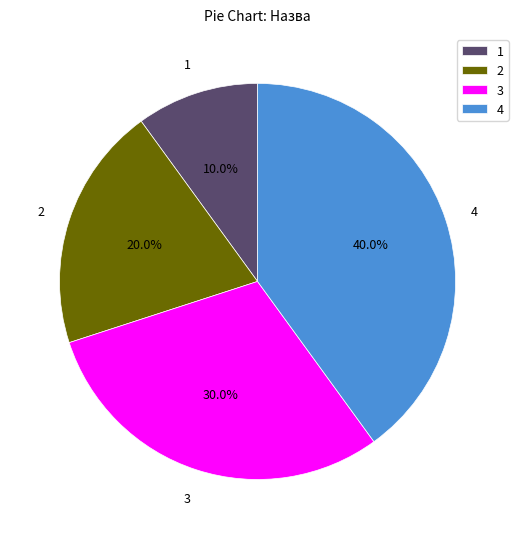

Between 4 and 2, which is larger?

4